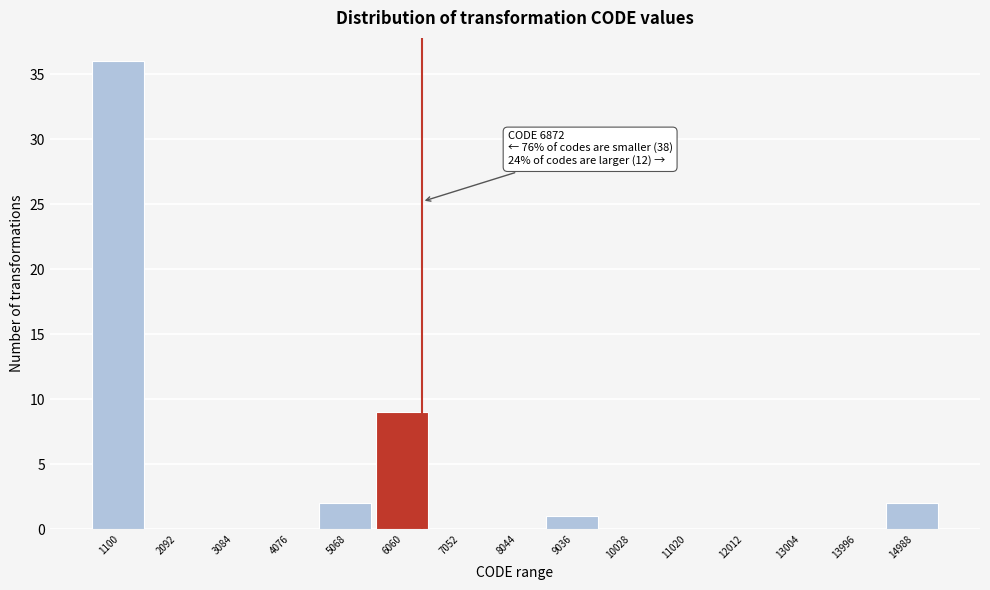

Reading right to left, list all the values displayed in this chart.

14988=2	13996=0	13004=0	12012=0	11020=0	10028=0	9036=1	8044=0	7052=0	6060=9	5068=2	4076=0	3084=0	2092=0	1100=36